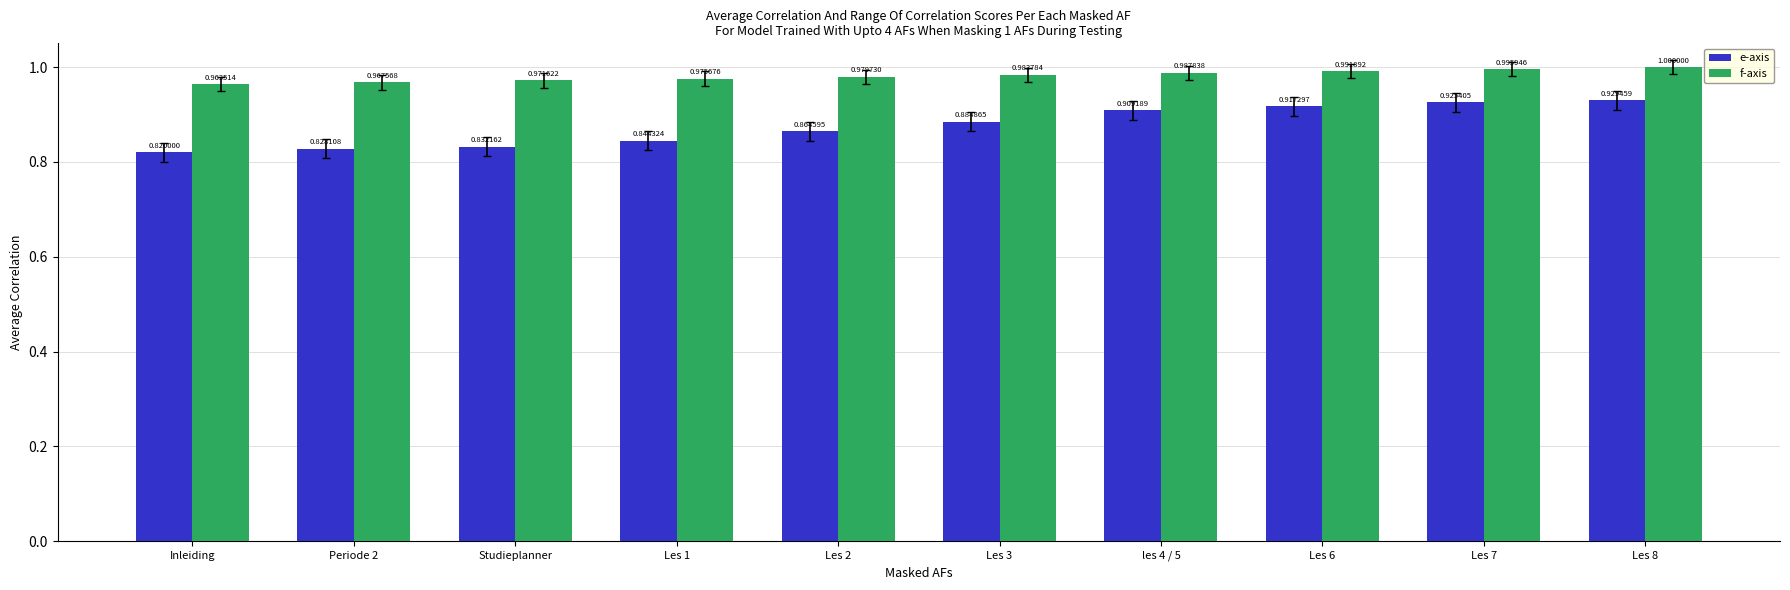

At which label is f-axis closest to 0?

Inleiding